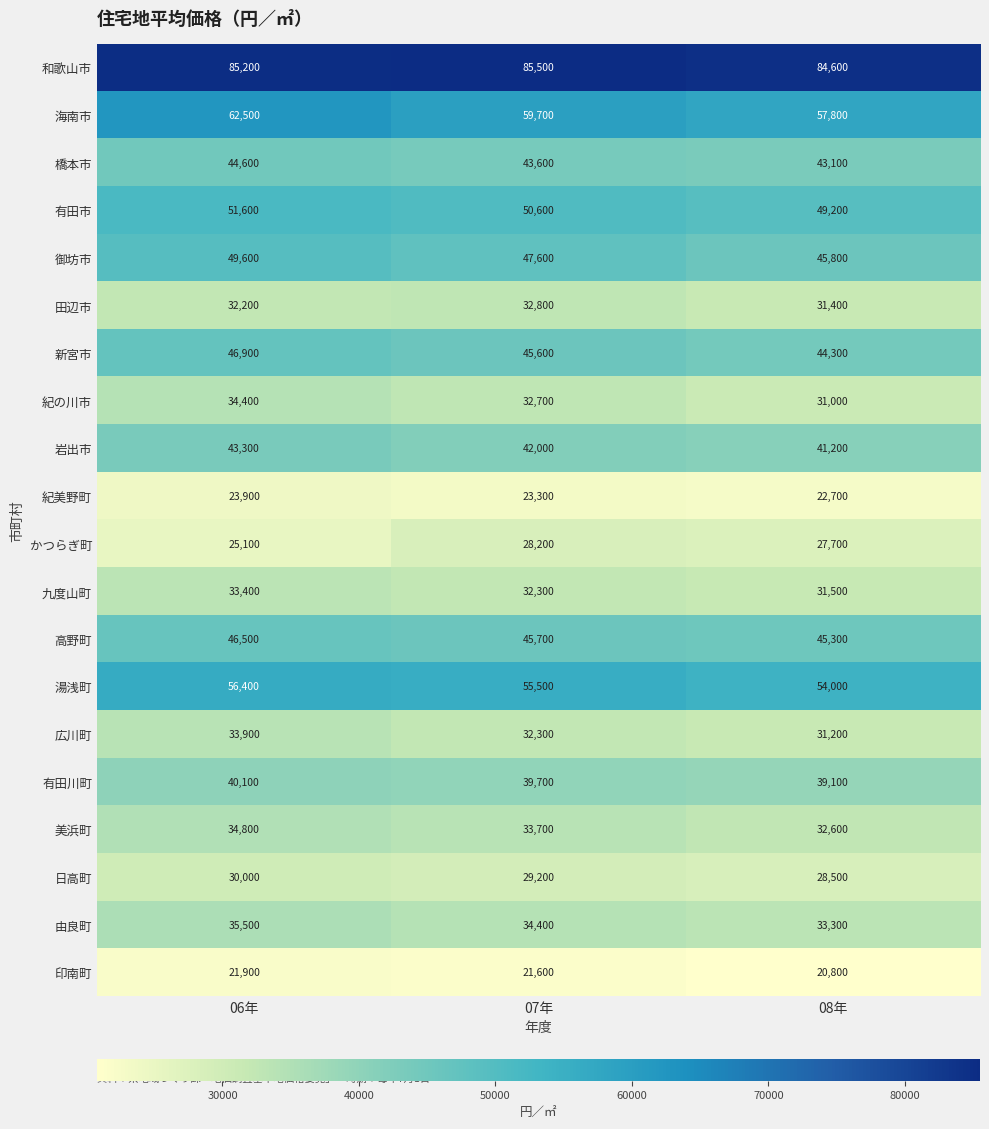

What is the highest value of the 日高町 series?

30000